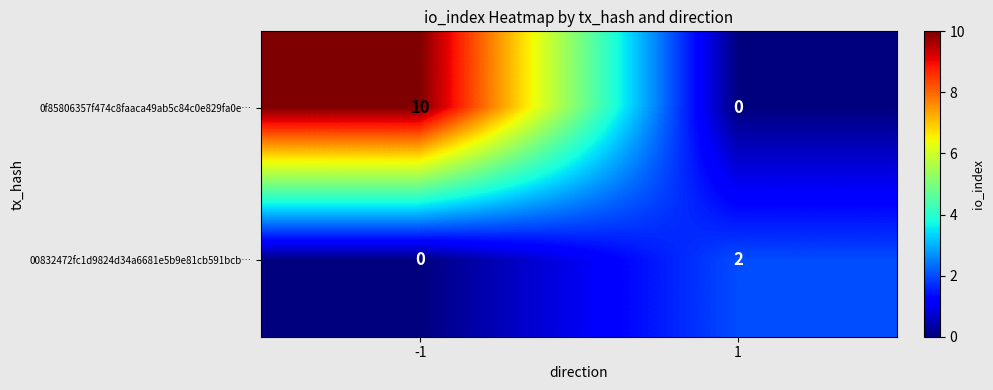

What is the sum of the 0f85806357f474c8faaca49ab5c84c0e829fa0e… values at 1 and -1?

10